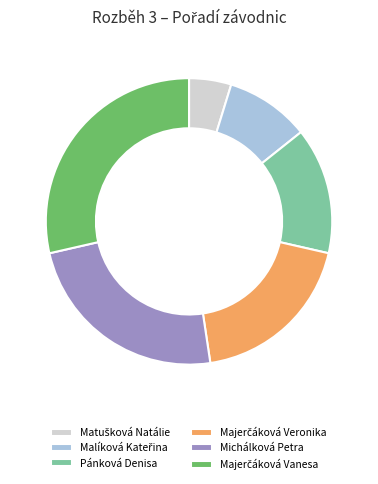

Does any single category account for the majority?

No